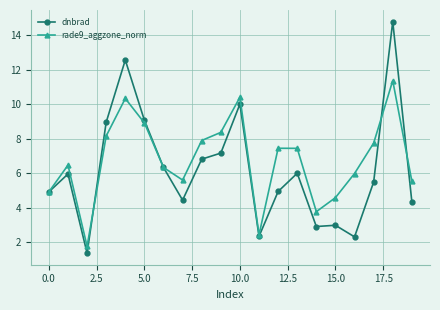

True or false: dnbrad has more than 0 interior local peaks.

True